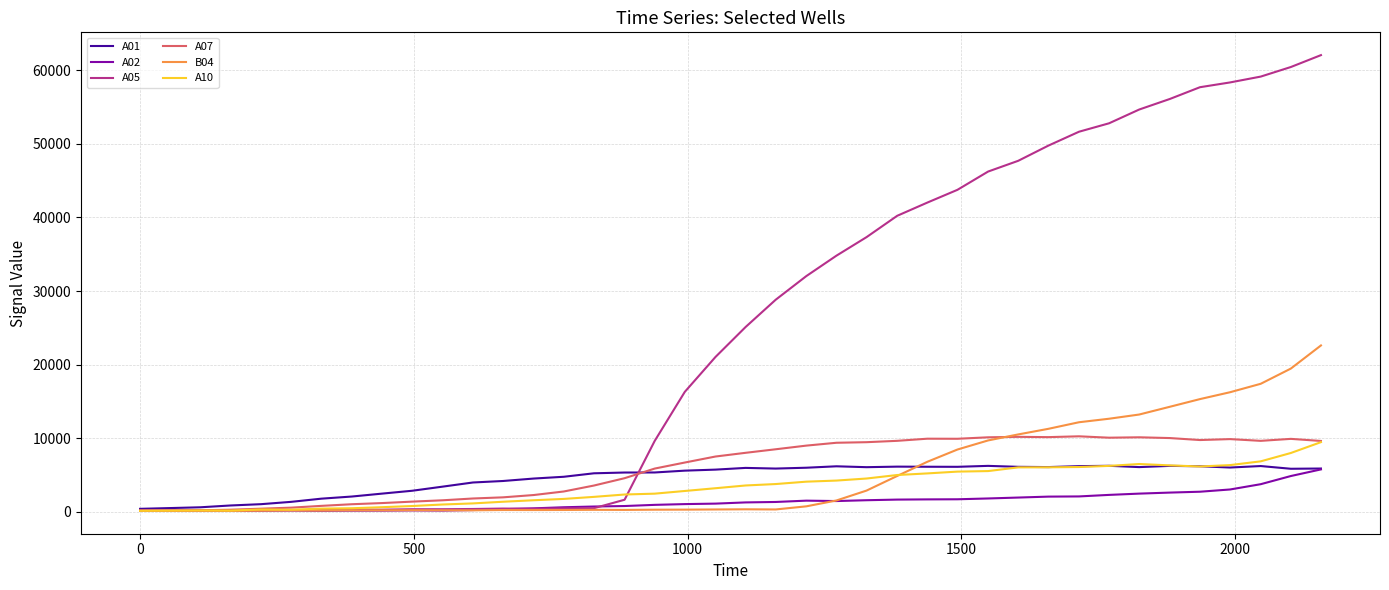

What is the greatest value displayed?

62046